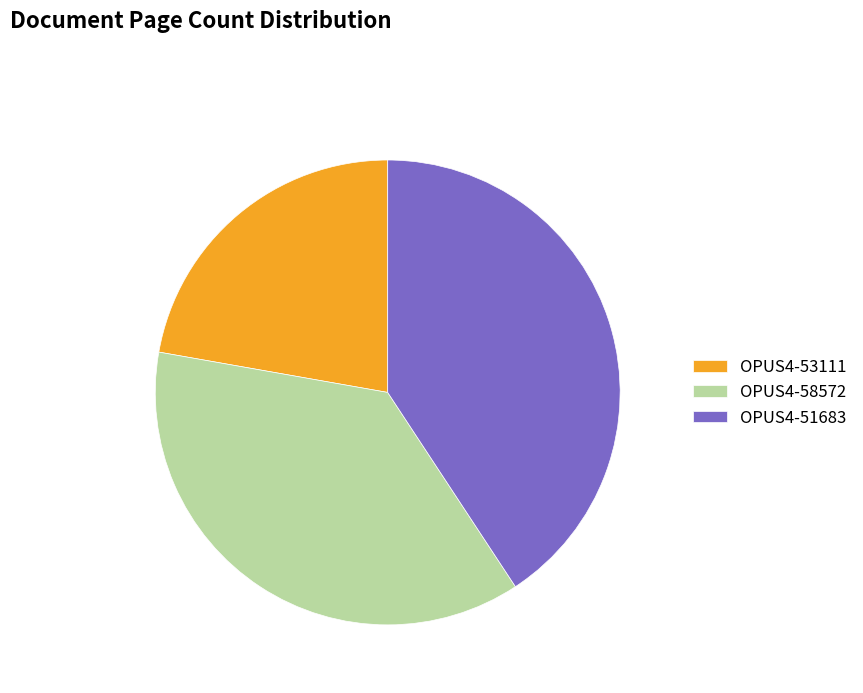

To the nearest percent, what is the difference between the largest and smallest slice percentages?

19%